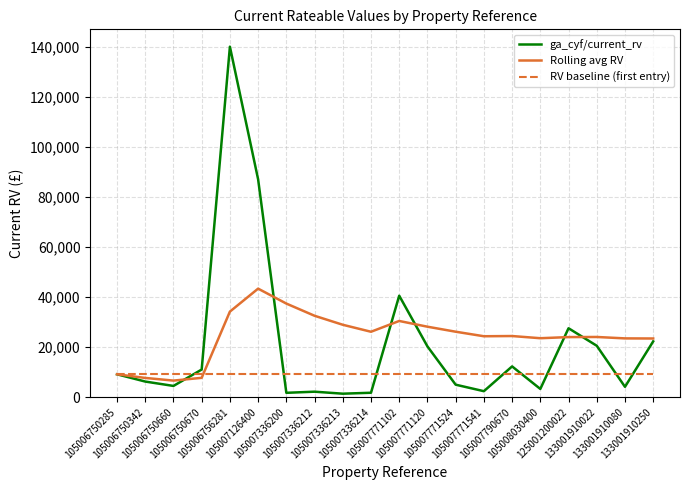

Which series has the largest range (max minus min)?

ga_cyf/current_rv